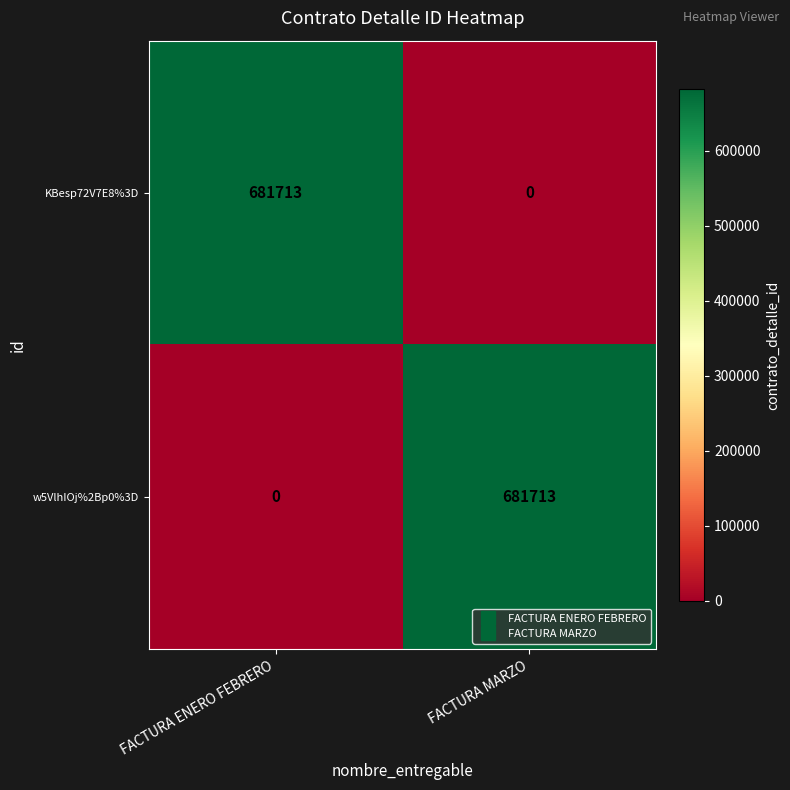

The KBesp72V7E8%3D series shows 270365 at FACTURA MARZO. True or false?

False